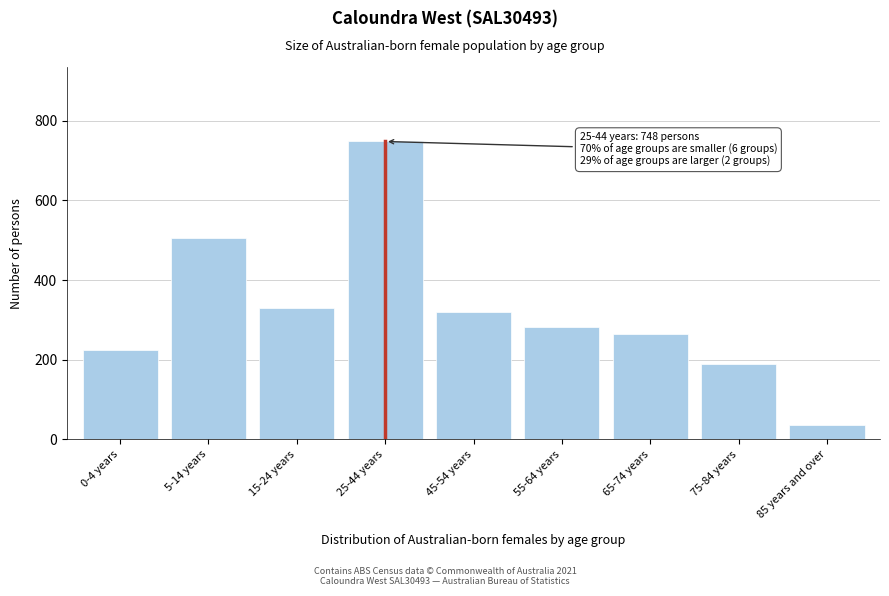

Reading left to right, extract all data points from this chart.

0-4 years=225	5-14 years=505	15-24 years=329	25-44 years=748	45-54 years=320	55-64 years=281	65-74 years=264	75-84 years=189	85 years and over=36